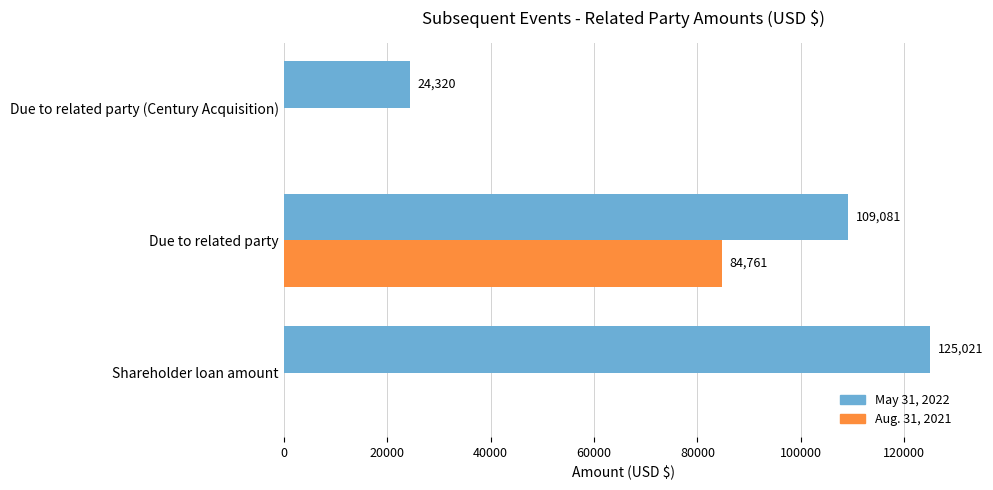

What is the sum of the Aug. 31, 2021 values at Shareholder loan amount and Due to related party?

84761